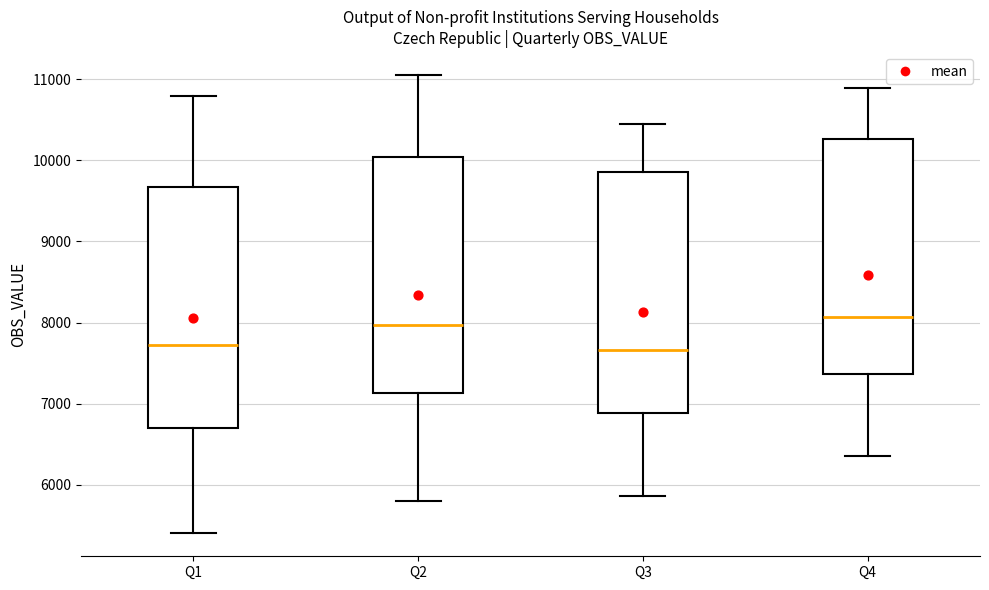

Where is the upper edge of the box for Q1 on the y-axis? The values are not printed on the chart, so give them approximately, as read against the axis.

9700